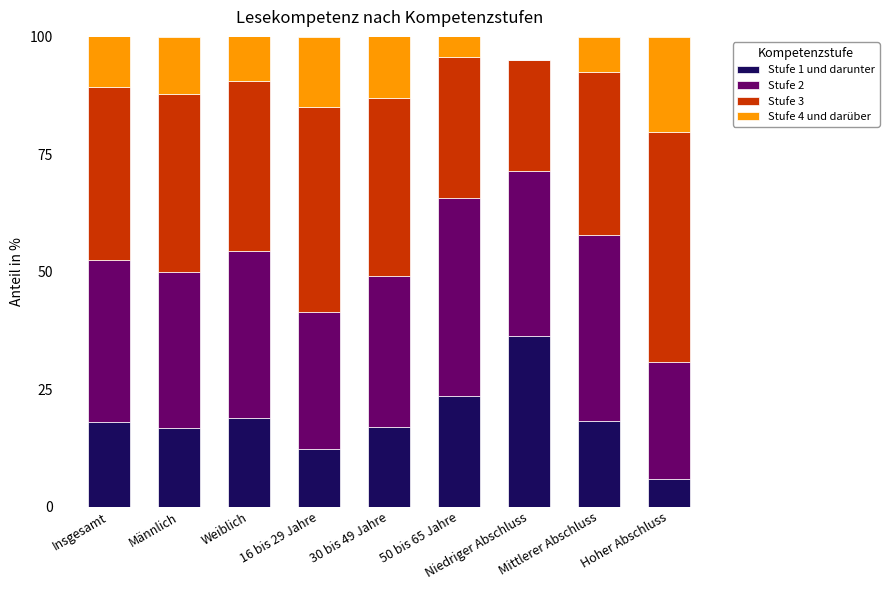

What is the highest value of the Stufe 1 und darunter series?

36.3